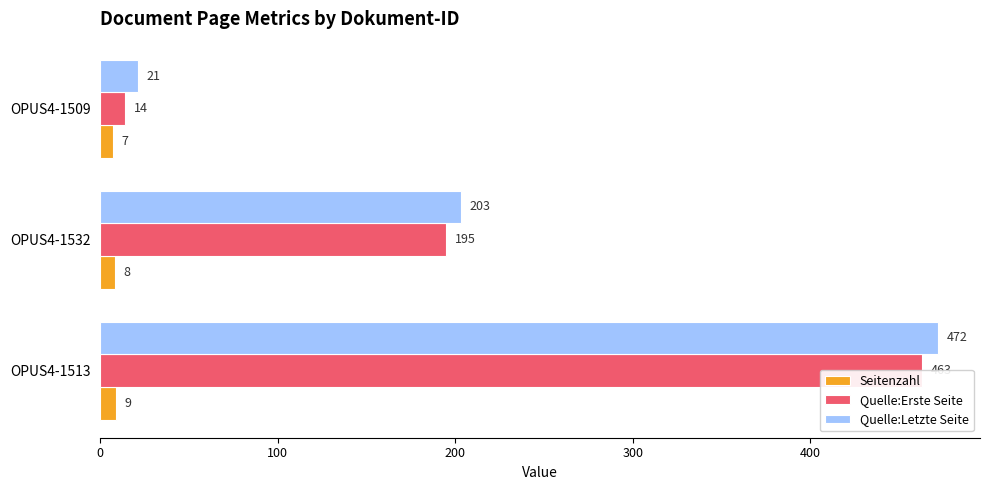

What are all the series names shown in the legend?

Seitenzahl, Quelle:Erste Seite, Quelle:Letzte Seite